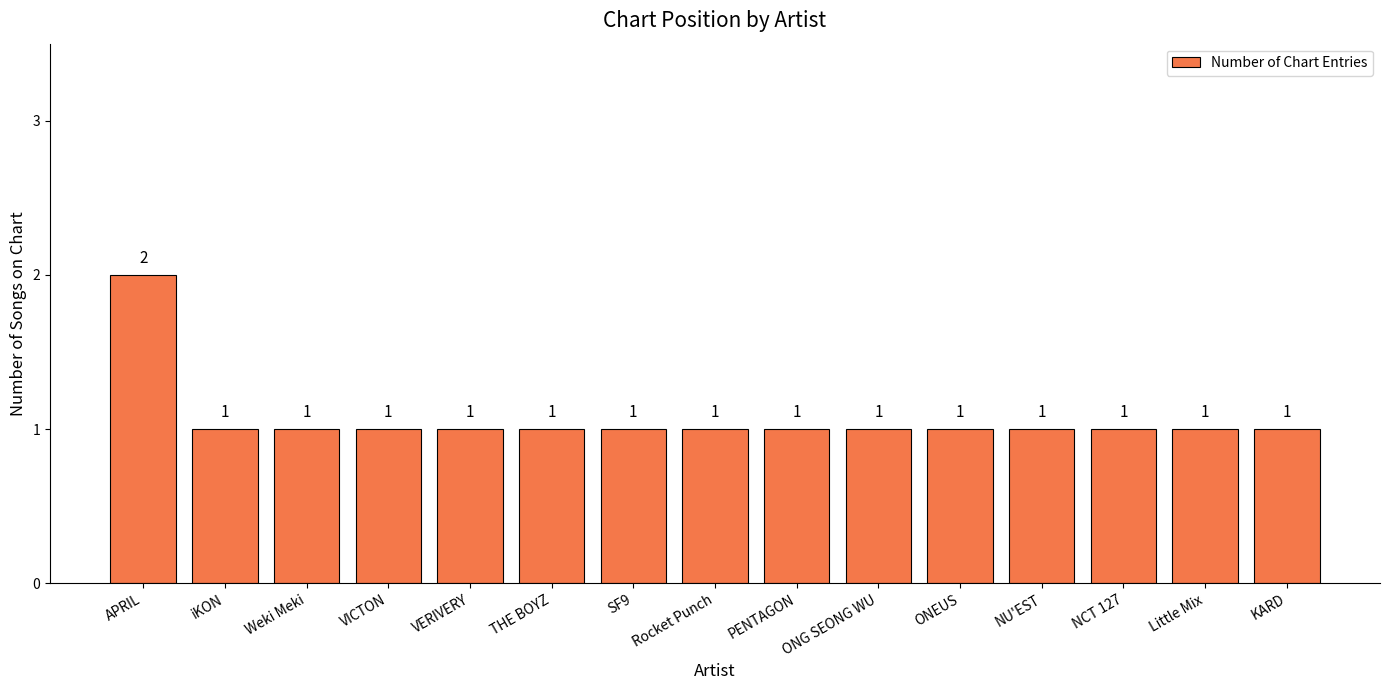

Which label corresponds to the largest value in the chart?

APRIL